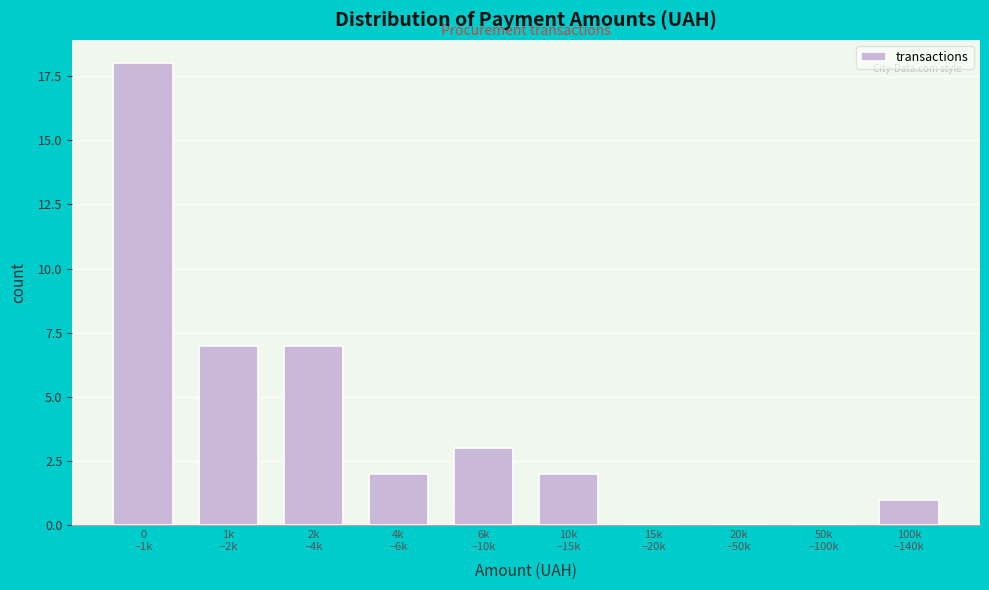

What is the sum of all values?

40